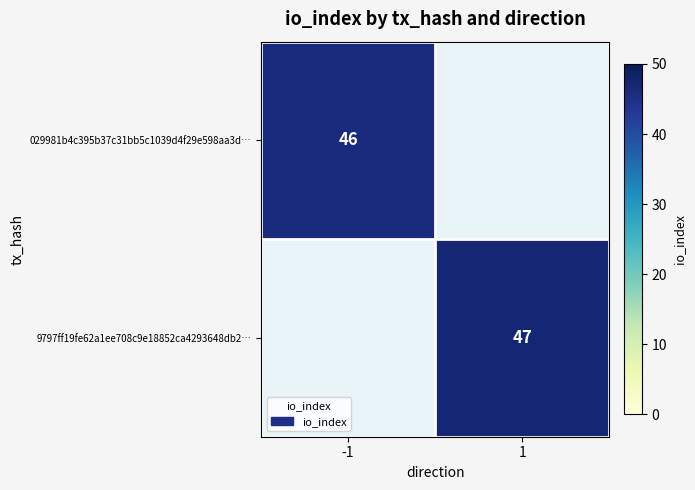

Is it true that 029981b4c395b37c31bb5c1039d4f29e598aa3d… equals 28 at -1?

False